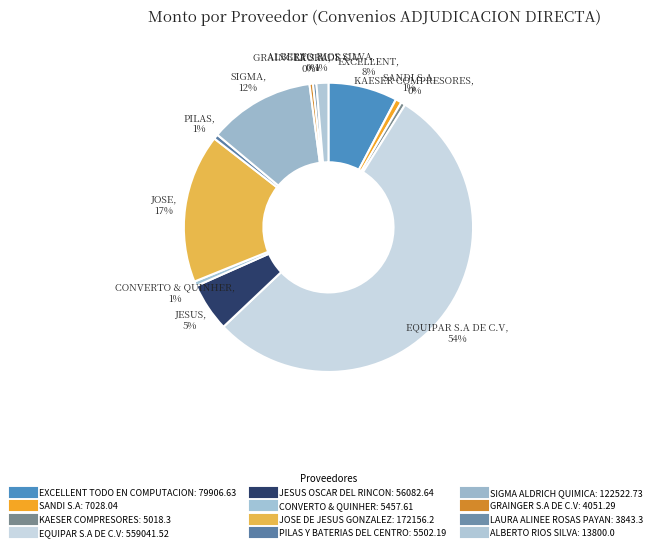

Count the number of slices in the pie.

12